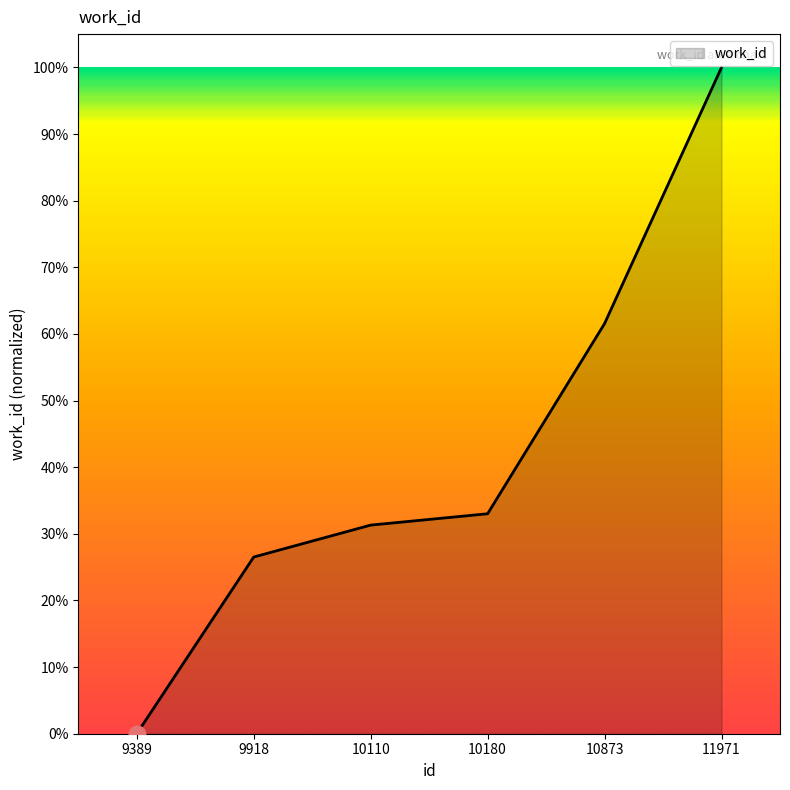

What is the sum of all values?

2.5